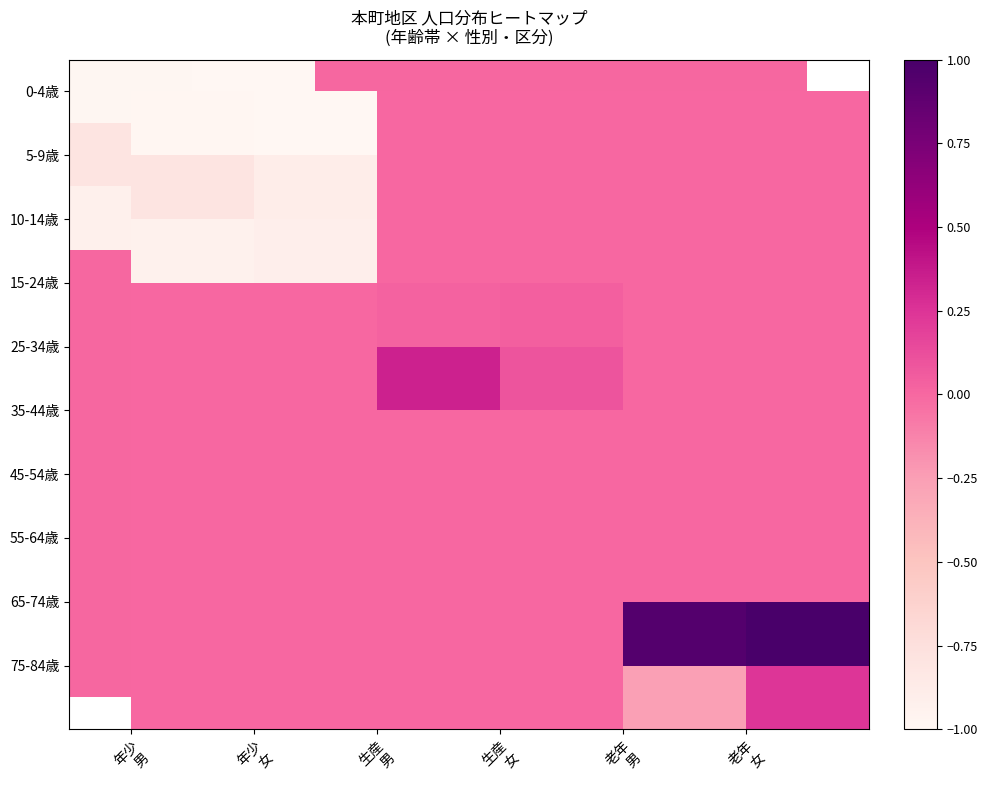

Which series has the widest spread of values?

0-4歳